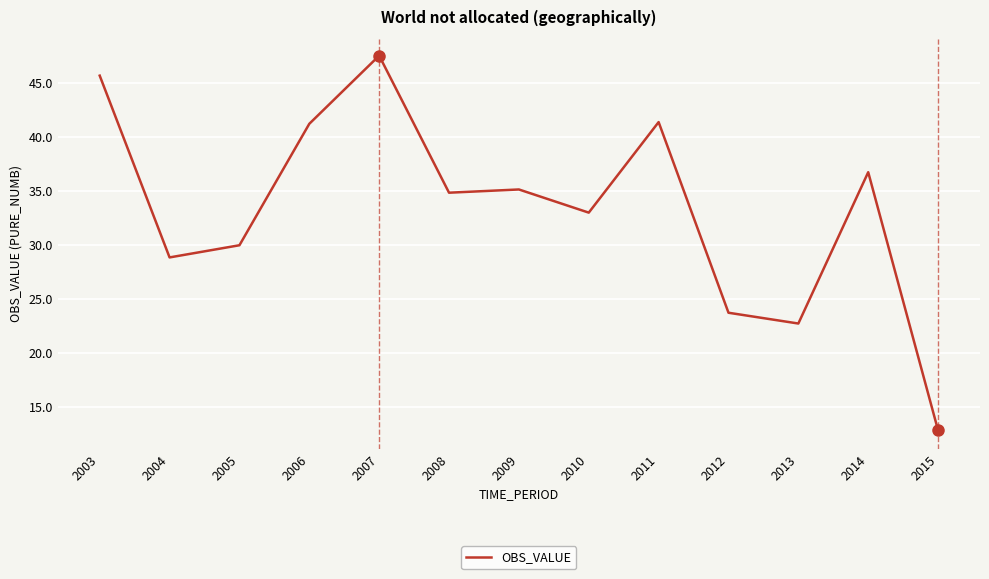

Where is the data nearest to the value 30?

2005